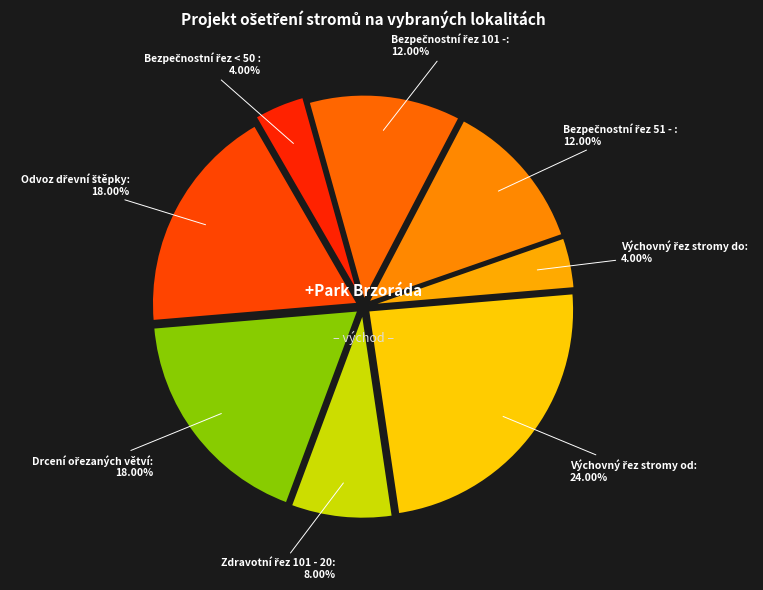

Rank the categories by value from highest to lowest.

Výchovný řez stromy od 4 m do 6 m, Drcení ořezaných větví, Odvoz dřevní štěpky, Bezpečnostní řez 101 - 200 m², Bezpečnostní řez 51 - 100 m², Zdravotní řez 101 - 200 m², Bezpečnostní řez < 50 m², Výchovný řez stromy do 4 m